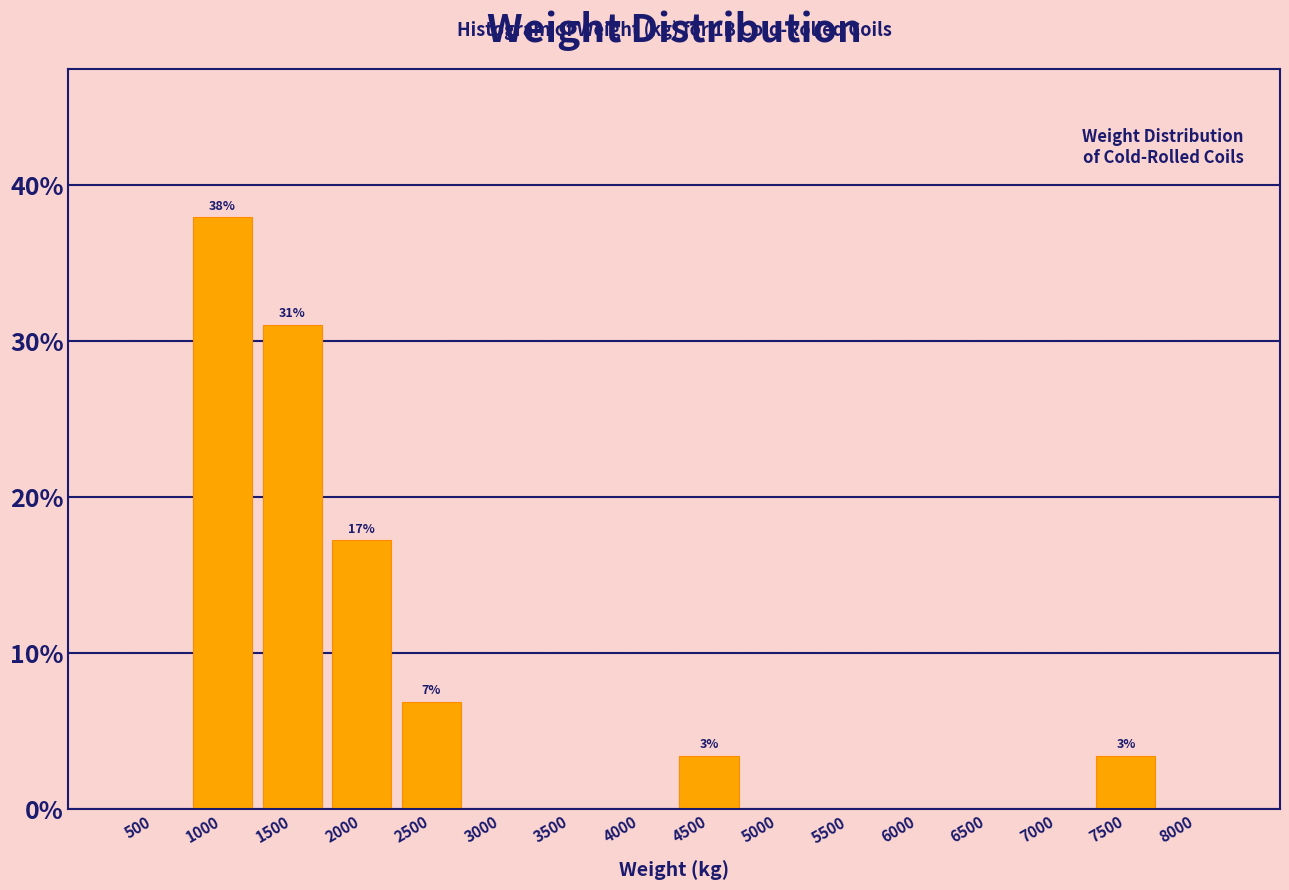

Reading left to right, list all the values displayed in this chart.

500=0.0	1000=37.9	1500=31.0	2000=17.2	2500=6.9	3000=0.0	3500=0.0	4000=0.0	4500=3.4	5000=0.0	5500=0.0	6000=0.0	6500=0.0	7000=0.0	7500=3.4	8000=0.0